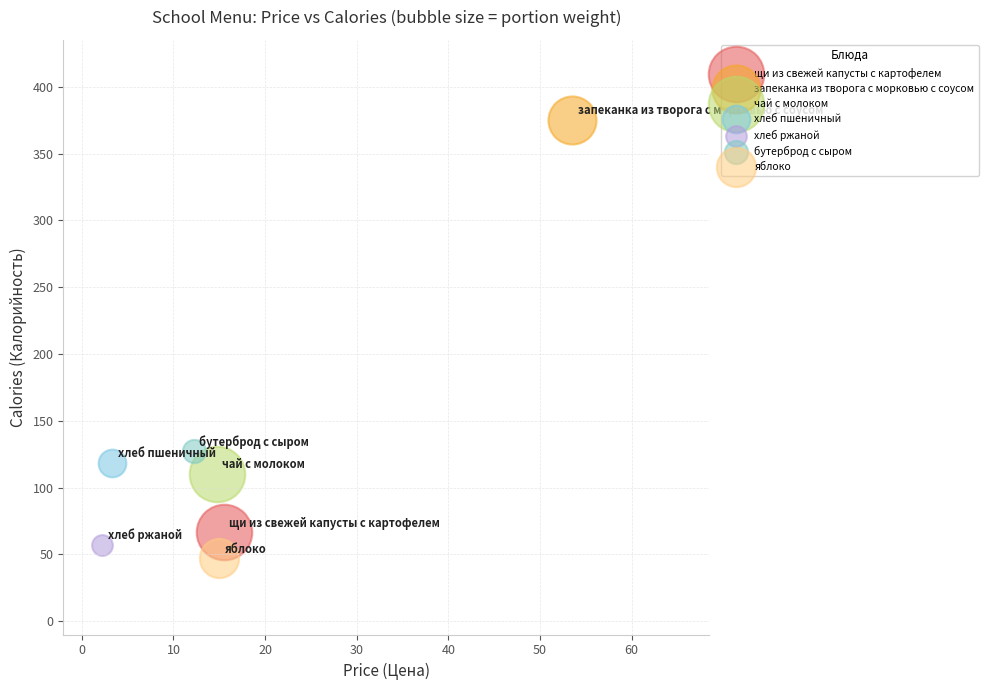

What are all the series names shown in the legend?

щи из свежей капусты с картофелем, запеканка из творога с морковью с соусом, чай с молоком, хлеб пшеничный, хлеб ржаной, бутерброд с сыром, яблоко